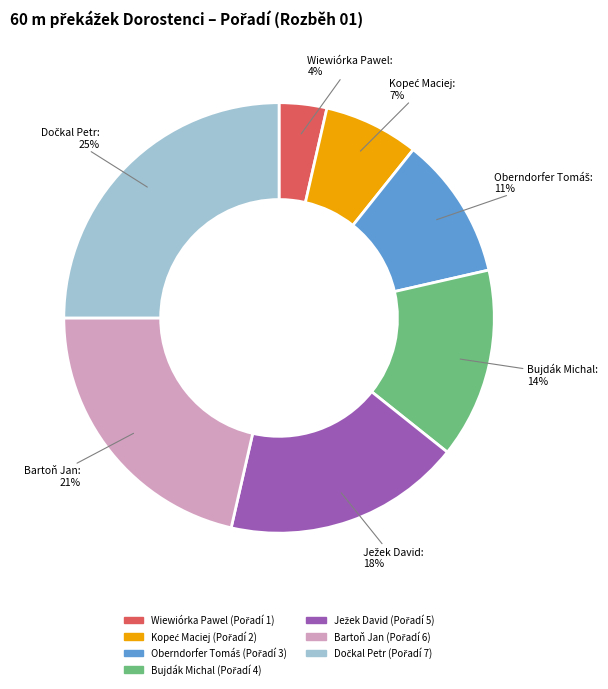

Is the sum of Wiewiórka Pawel and Bujdák Michal greater than half?

No